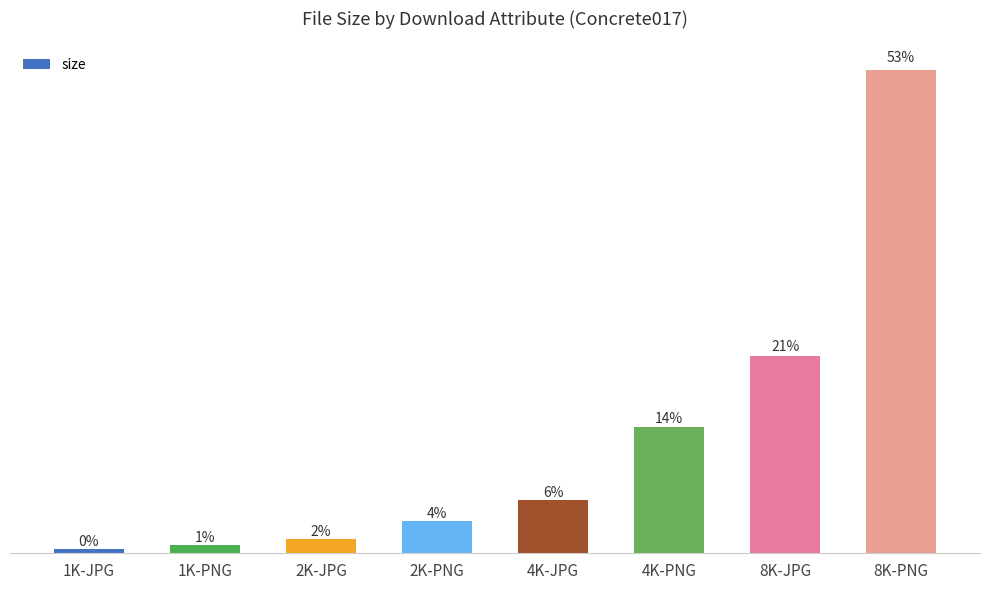

Is it true that the value at 8K-PNG is 929984359?

True